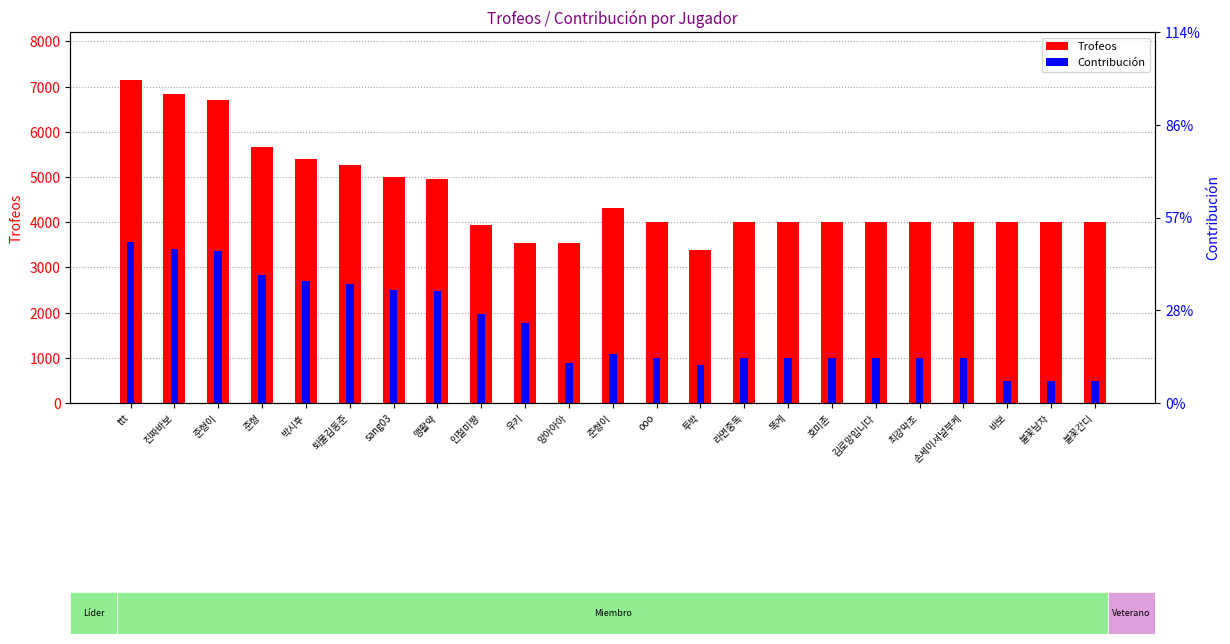

What is the value of the Trofeos bar at the 3rd from the left?

6711